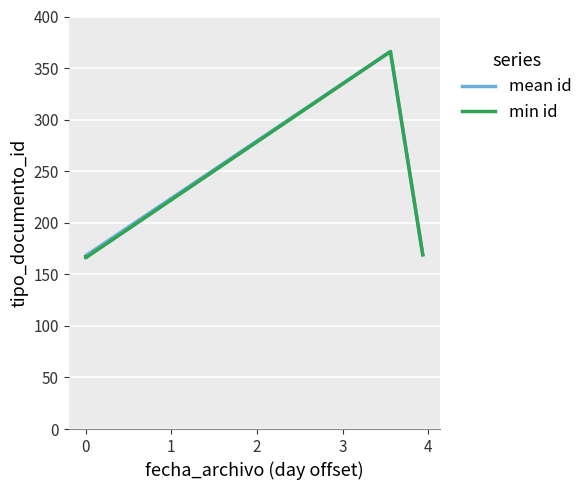

What is the smallest value displayed?

166